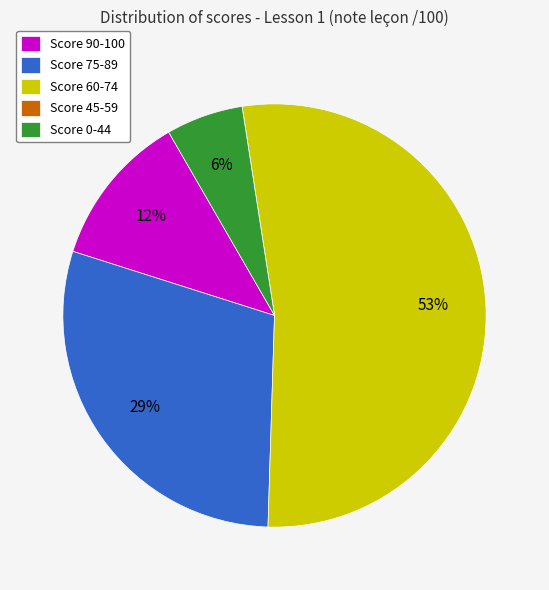

Which category has the biggest portion of the pie?

Score 60-74